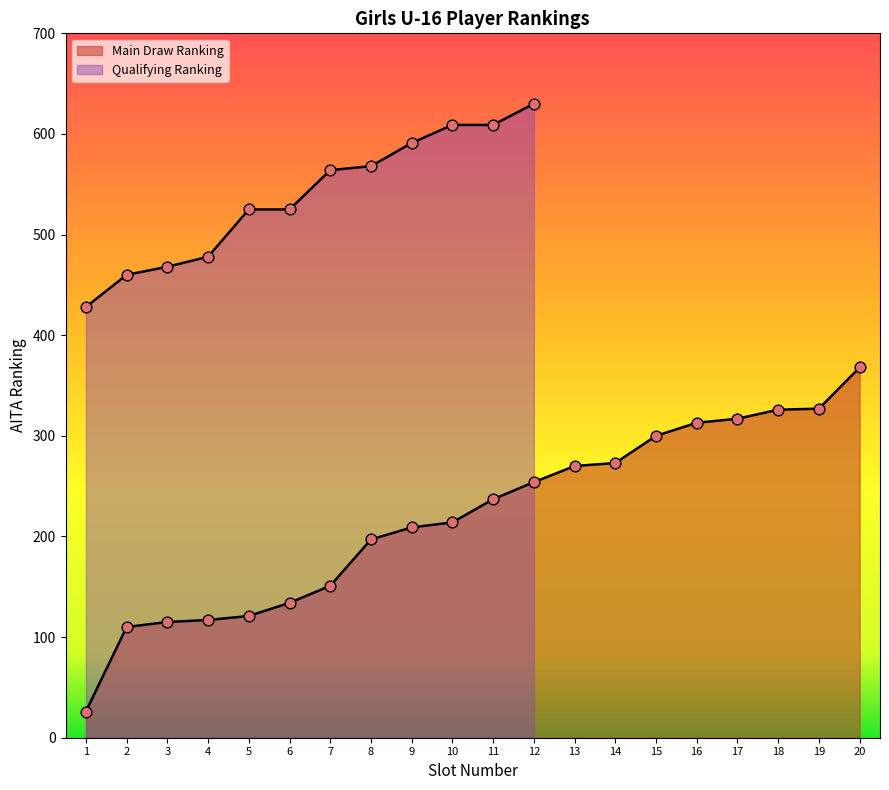

Which has a higher value, 4 or 3?

4